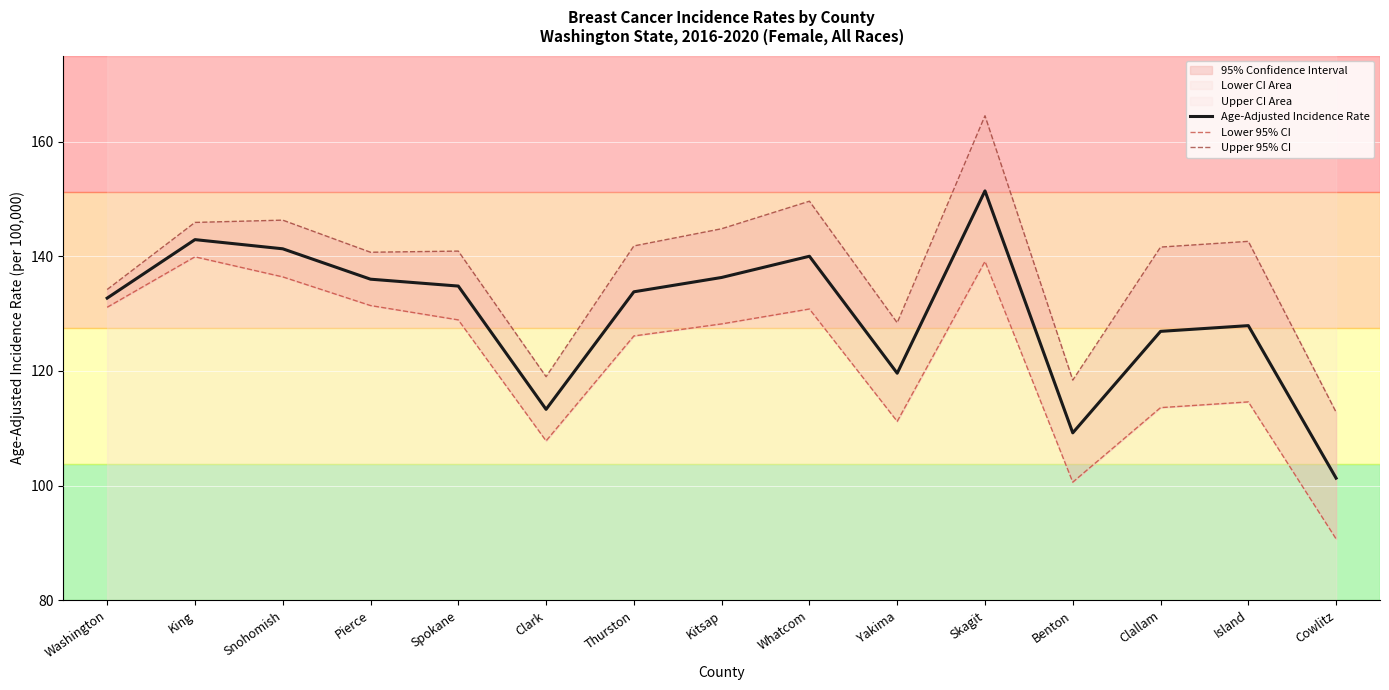

Is it true that Upper 95% CI equals 140.7 at Pierce?

True